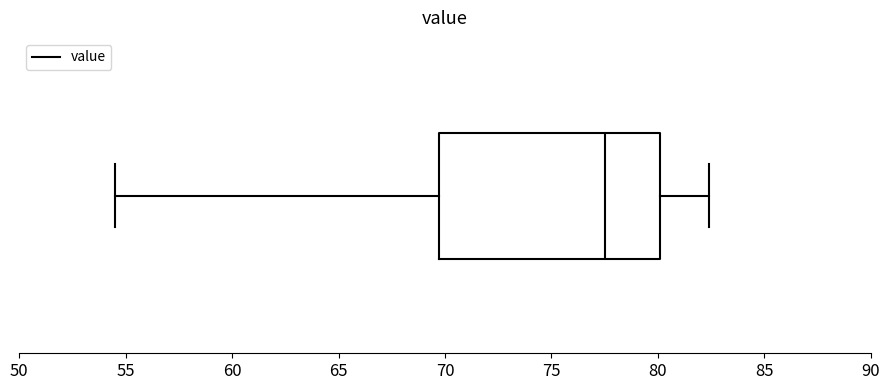

Read this box plot against the x-axis: the position of the median line, the range covered by the box, and the ends of both whiskers. The values are not printed on the chart, so give them approximately, as read against the axis.

median 77.5, box 69.5 to 80.0, whiskers 54.5 to 82.5